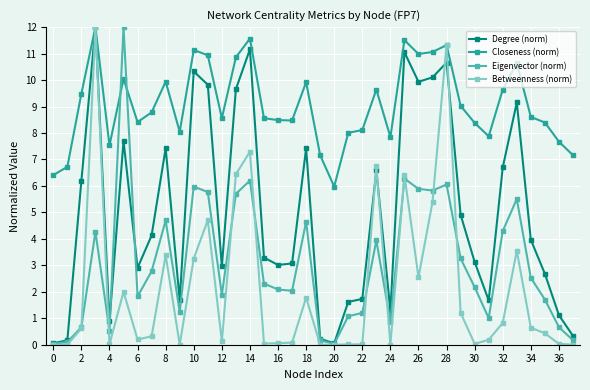

Which series has the largest total across all categories?

Closeness (norm)